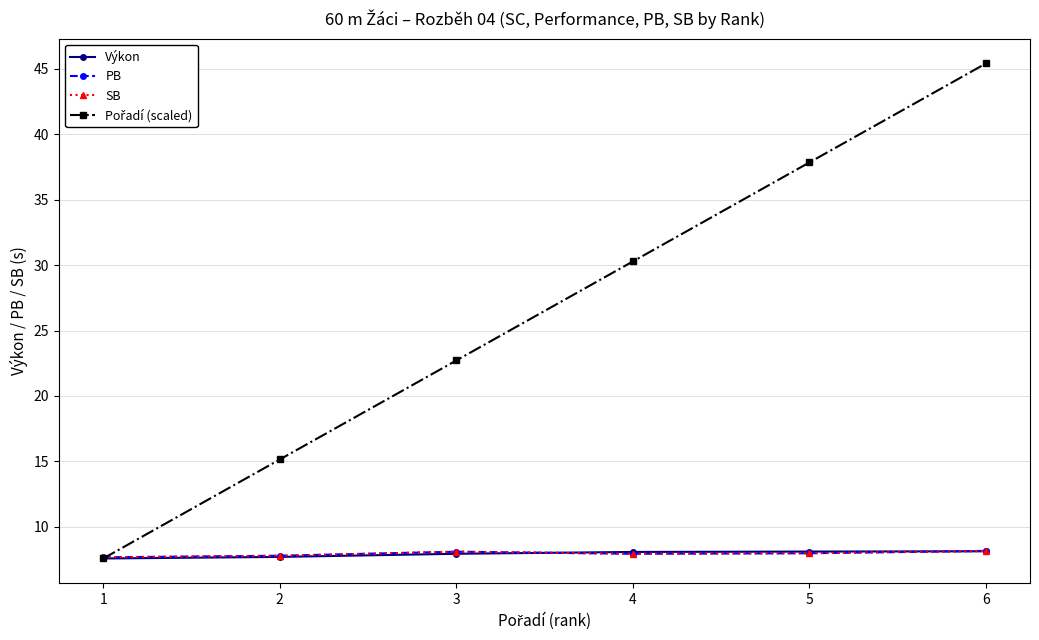

Which series has the largest total across all categories?

Pořadí (scaled)